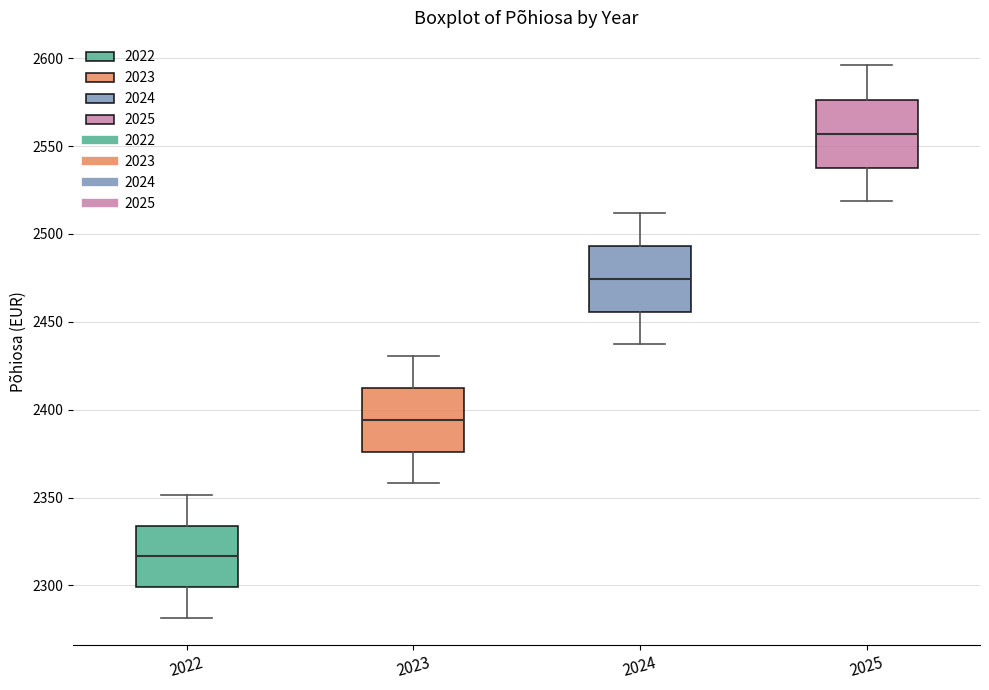

Reading left to right, read every box against the y-axis: the position of its median line, the range the box covers, and the ends of its whiskers. The values are not printed on the chart, so give them approximately, as read against the axis.

2022: median 2315, box 2300 to 2335, whiskers 2280 to 2350
2023: median 2395, box 2375 to 2410, whiskers 2360 to 2430
2024: median 2475, box 2455 to 2495, whiskers 2435 to 2510
2025: median 2555, box 2540 to 2575, whiskers 2520 to 2595